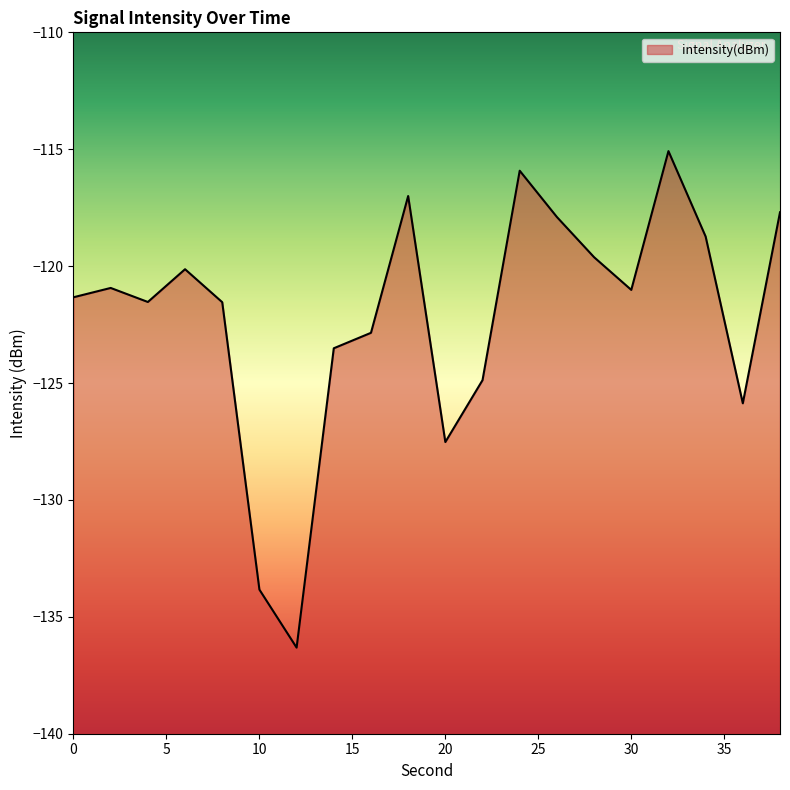

What is the maximum value shown in the chart?

-115.1